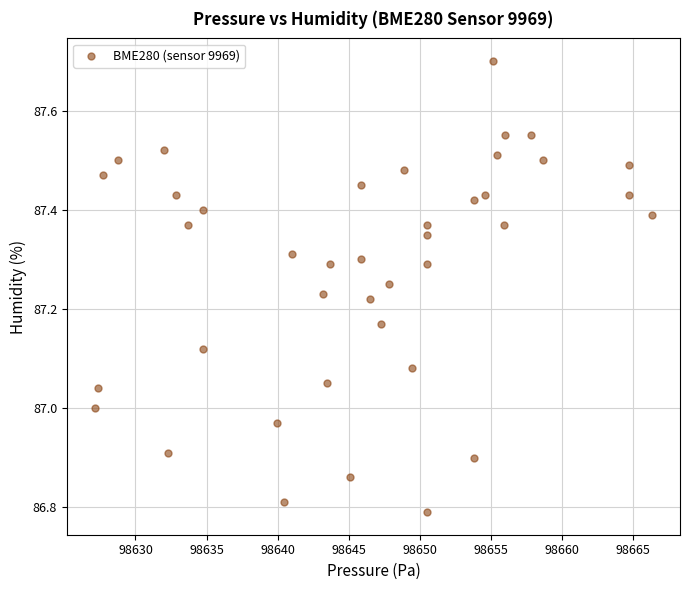

What is the range of X values (max minus min)?

39.2